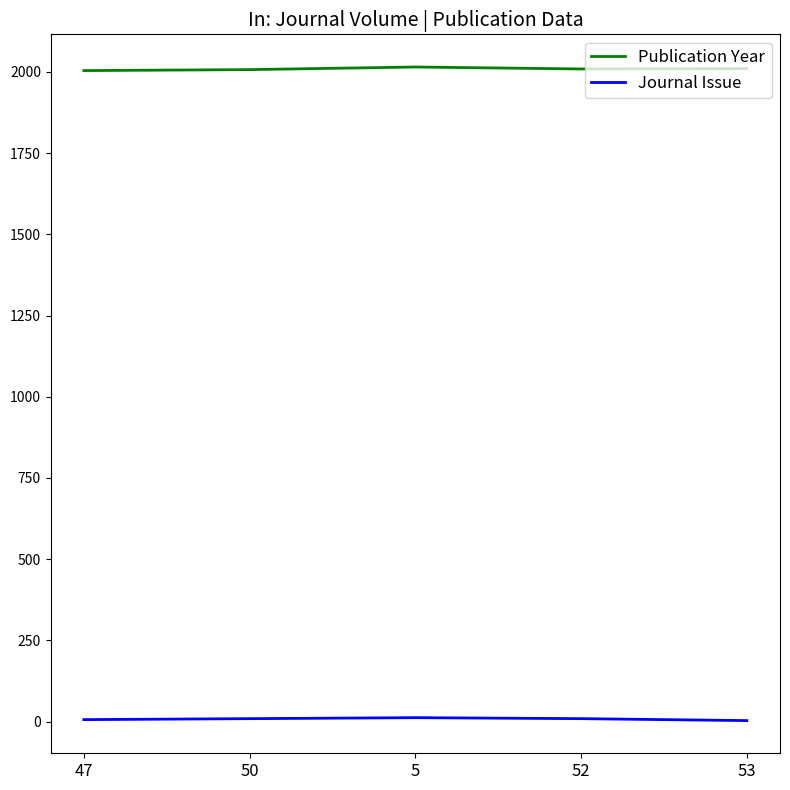

What is the sum of the Publication Year values at 50 and 53?

4017